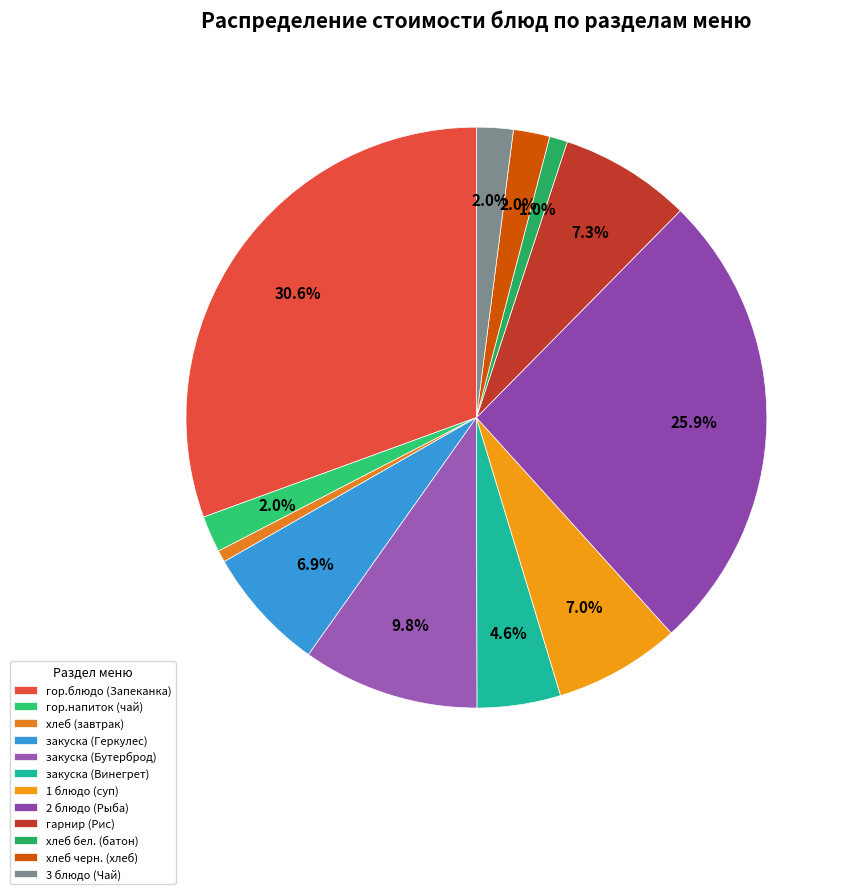

What percentage do 1 блюдо (суп) and закуска (Винегрет) together represent?

11.7%